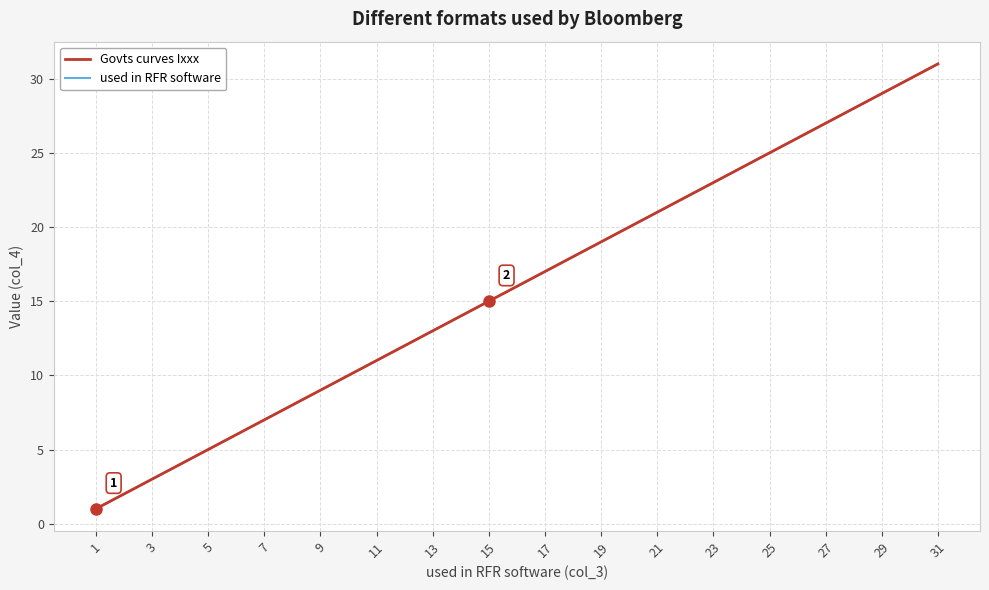

Where does the Govts curves Ixxx series first go above 16?

17